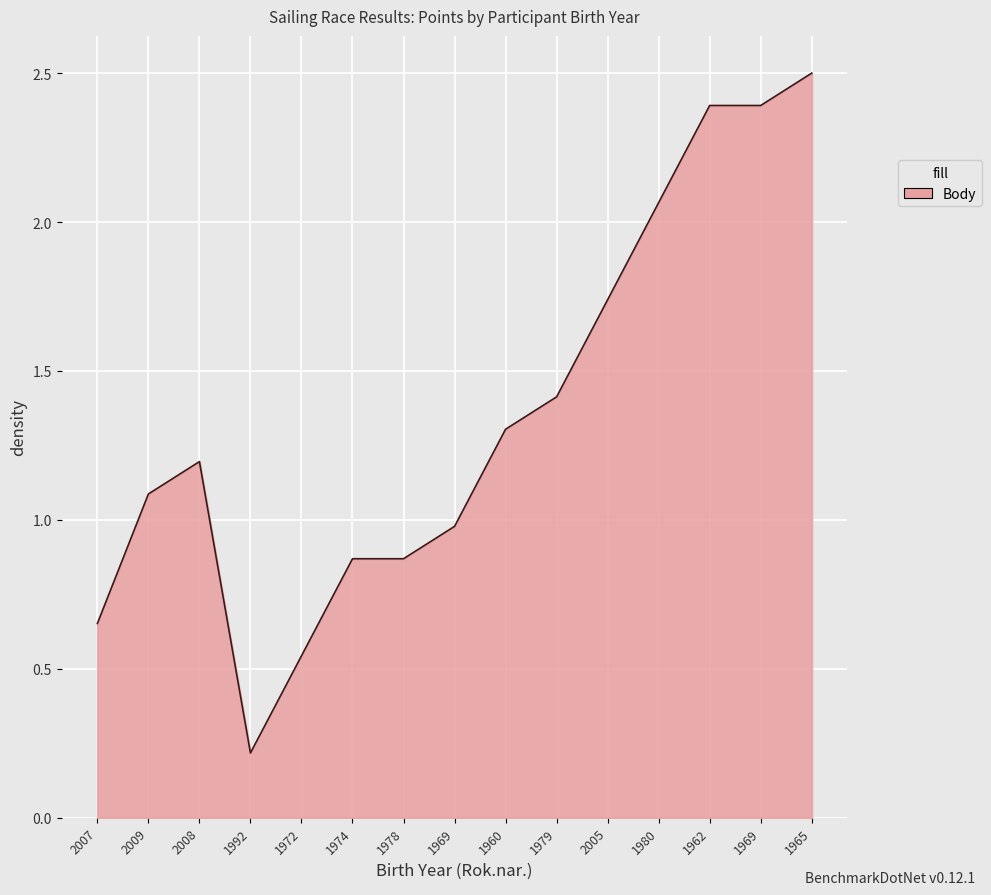

Reading right to left, transcribe all the data shown in this chart.

2.5	2.4	2.4	2.1	1.7	1.4	1.3	1.0	0.9	0.9	0.5	0.2	1.2	1.1	0.7